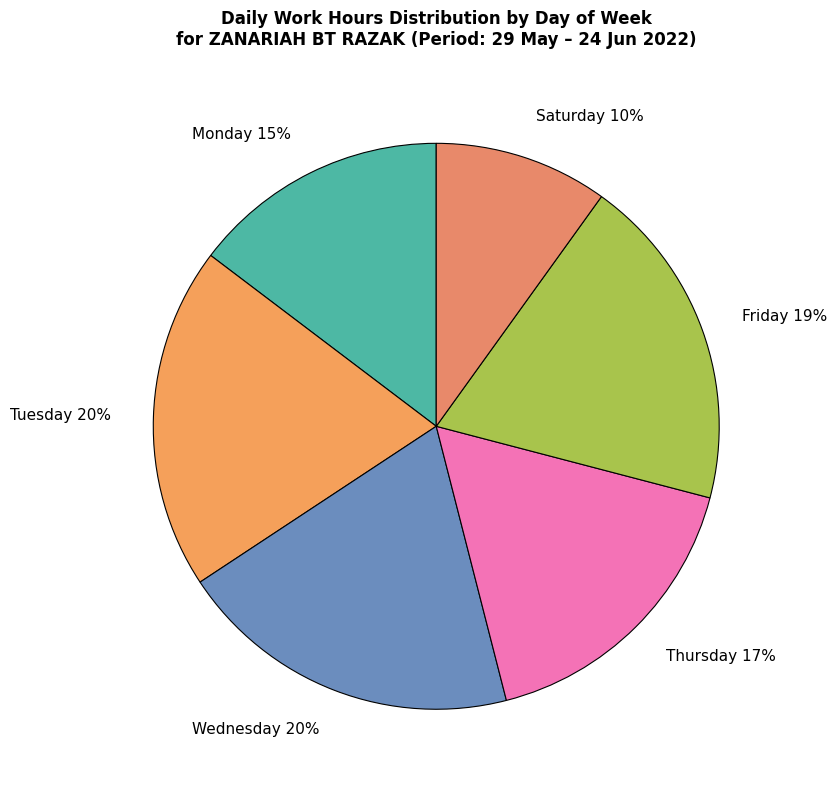

Approximately how many times larger is the value at Tuesday 20% compared to Saturday 10%?

2.0